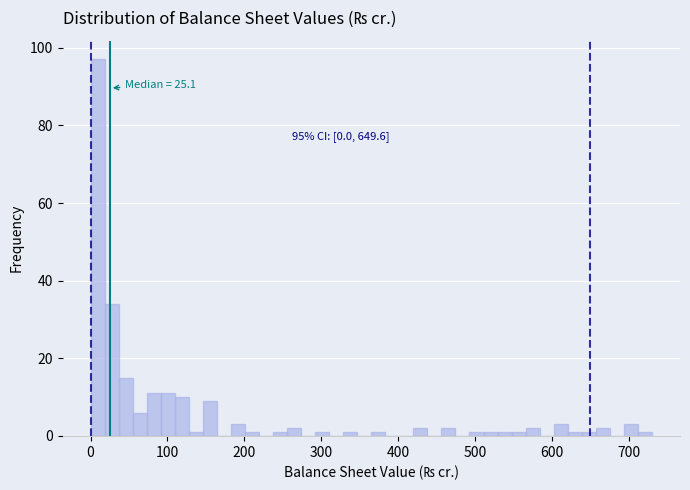

Read against the x-axis, roughly where is the centre of the tallest bar?

10